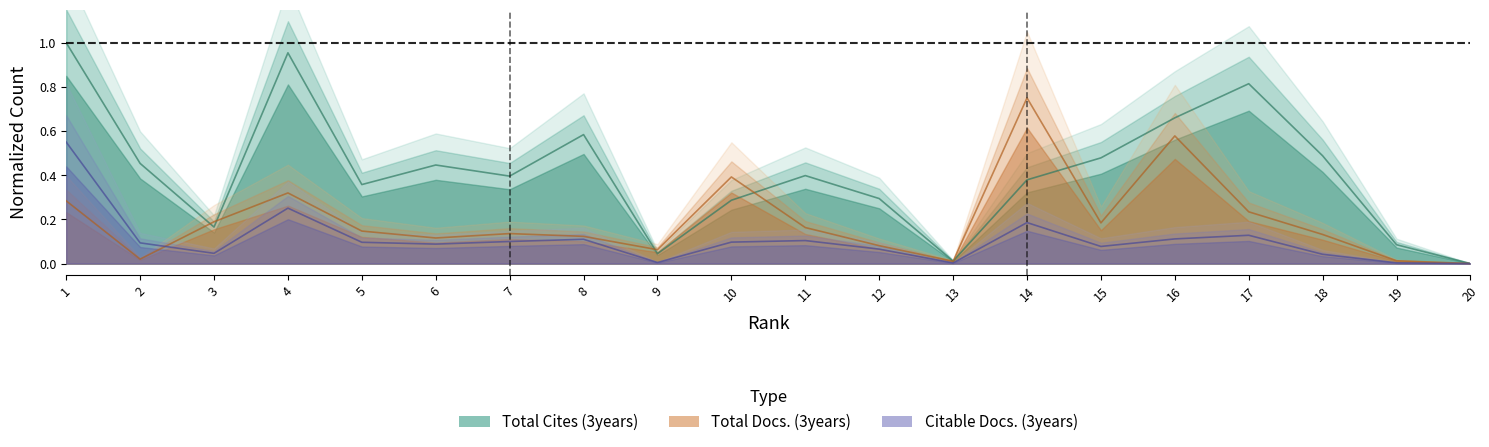

What is the sum of all Citable Docs. (3years) values?

2.2